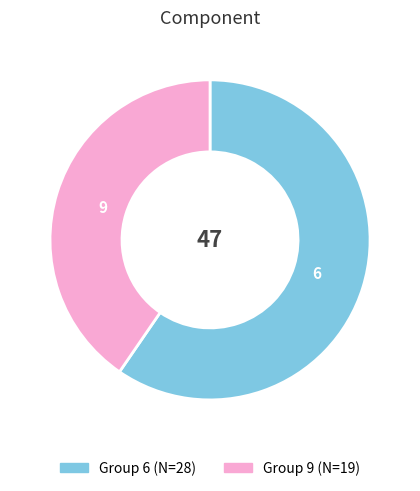

Is there a majority slice in this chart?

Yes